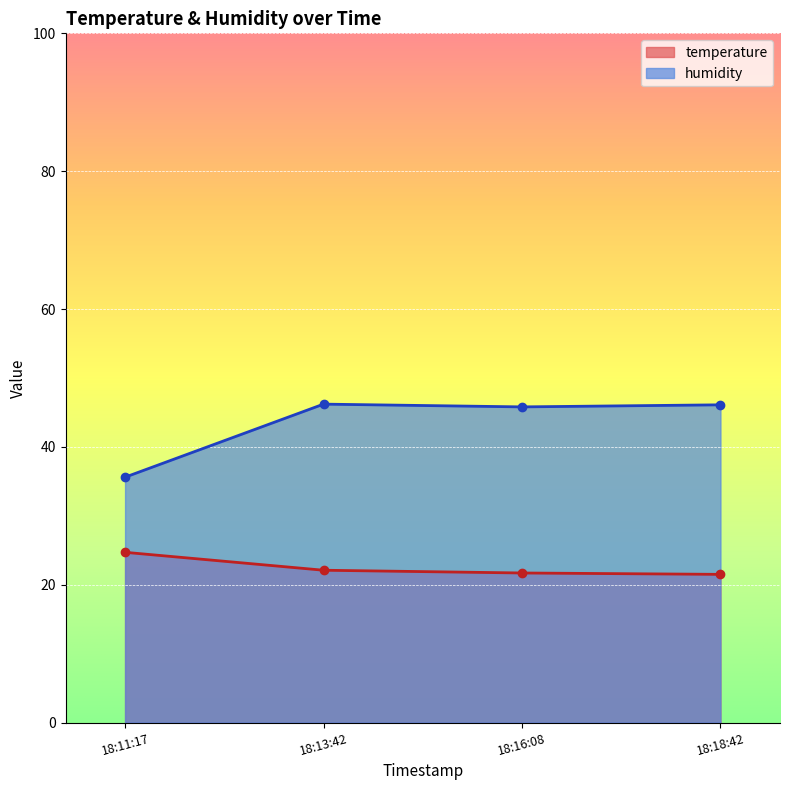

Which category has the highest value across all series?

18:13:42